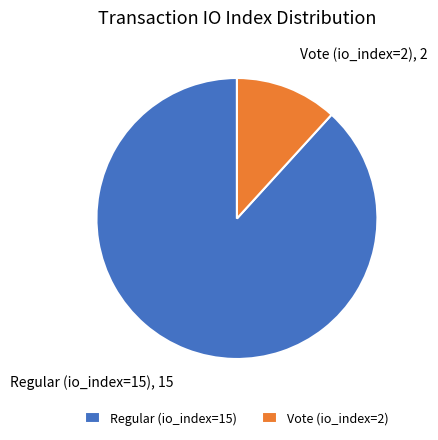

Approximately how many times larger is the value at Vote (io_index=2) compared to Regular (io_index=15)?

0.1